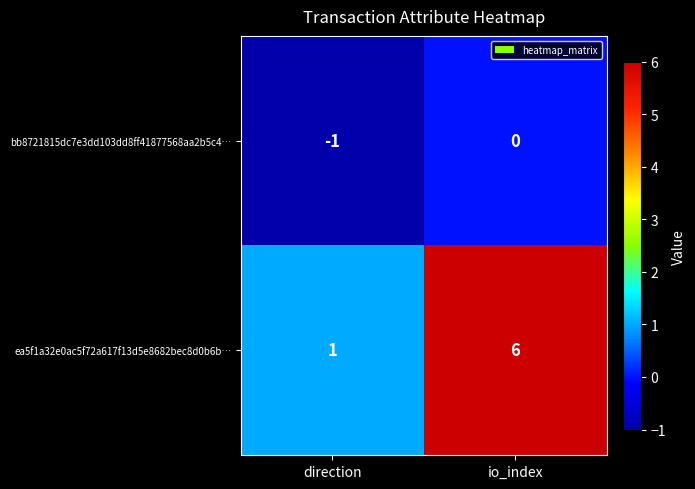

What is the greatest value displayed?

6